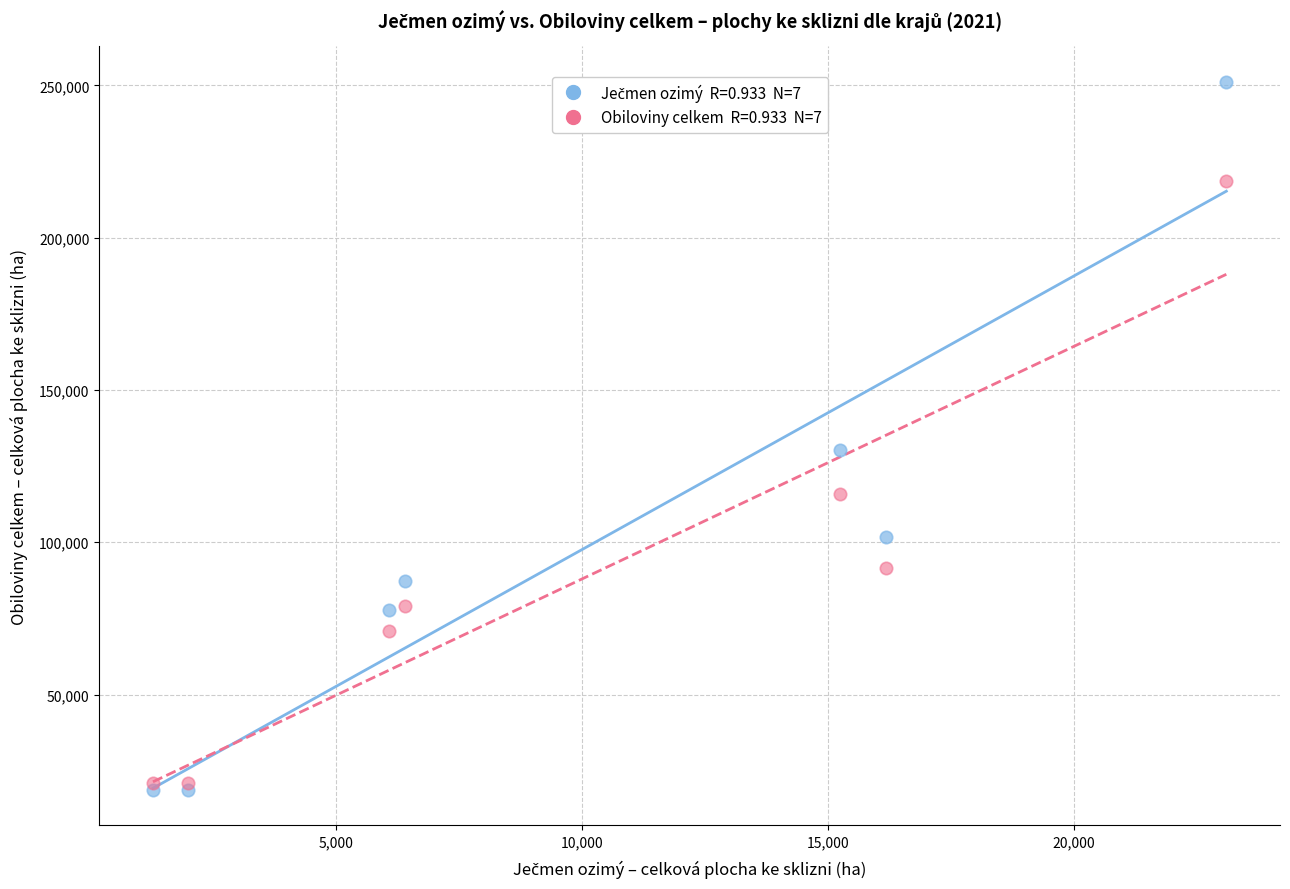

Across all series, what Y value is closest to 134930?

130346.0